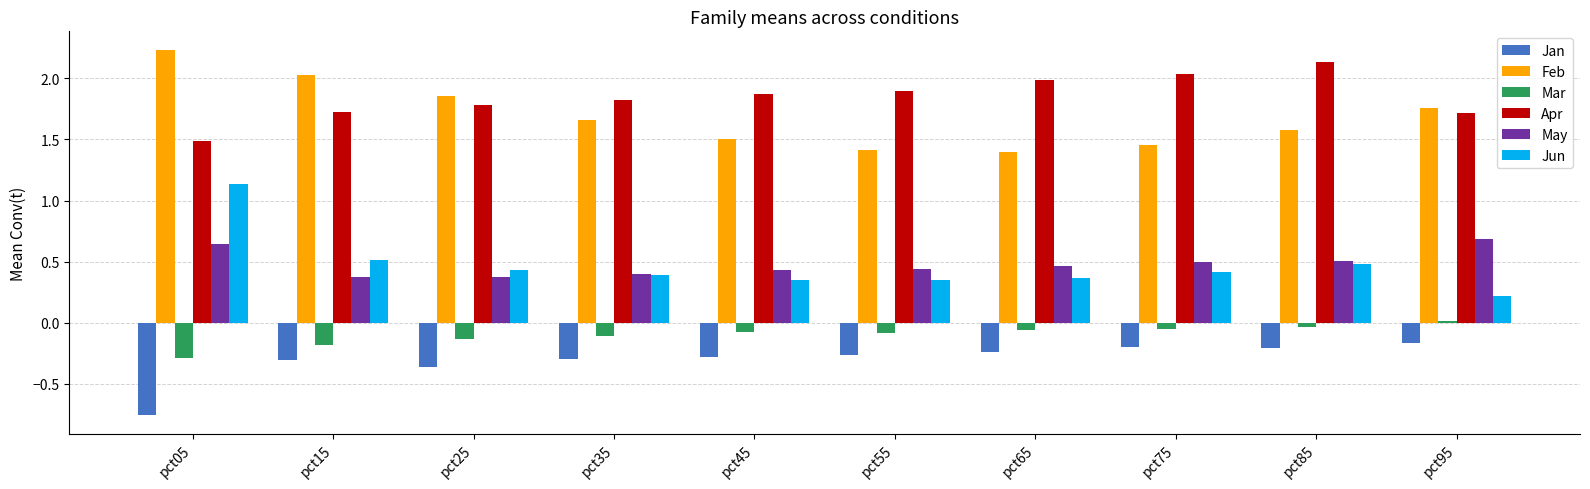

List the series in order of their peak value, highest first.

Feb, Apr, Jun, May, Mar, Jan